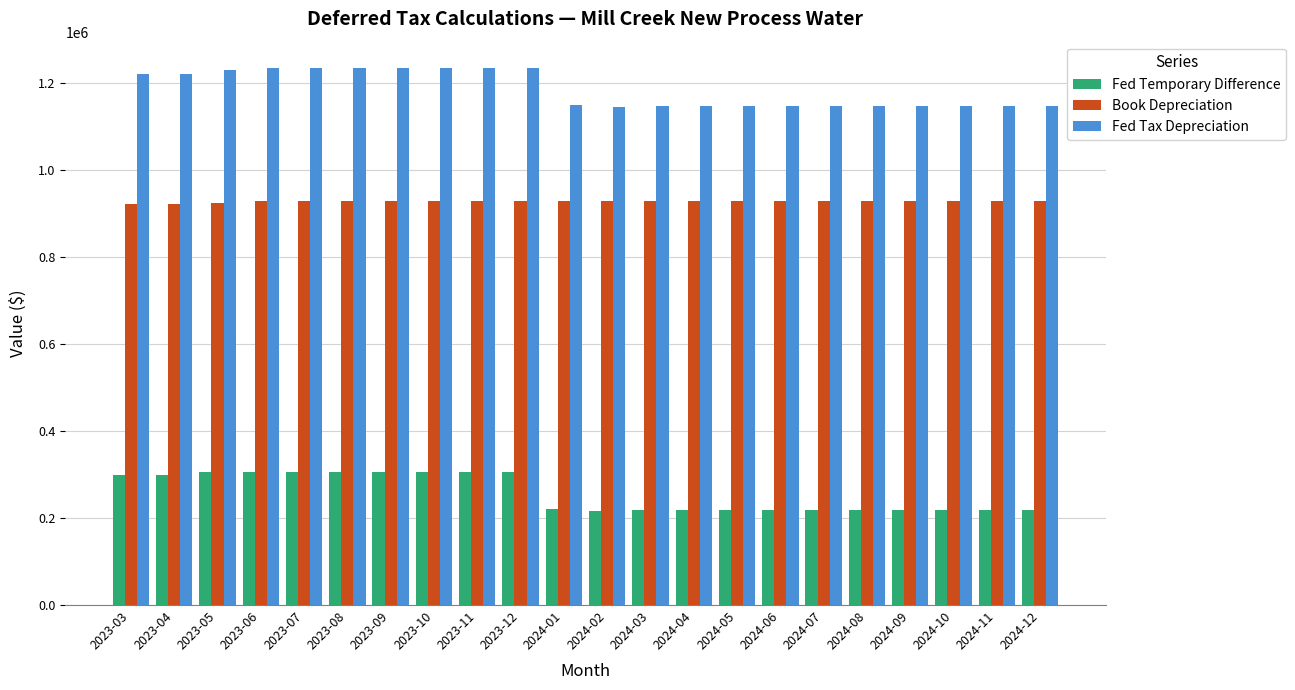

Is the value of Fed Tax Depreciation at 2024-10 greater than the value of Fed Temporary Difference at 2023-10?

Yes